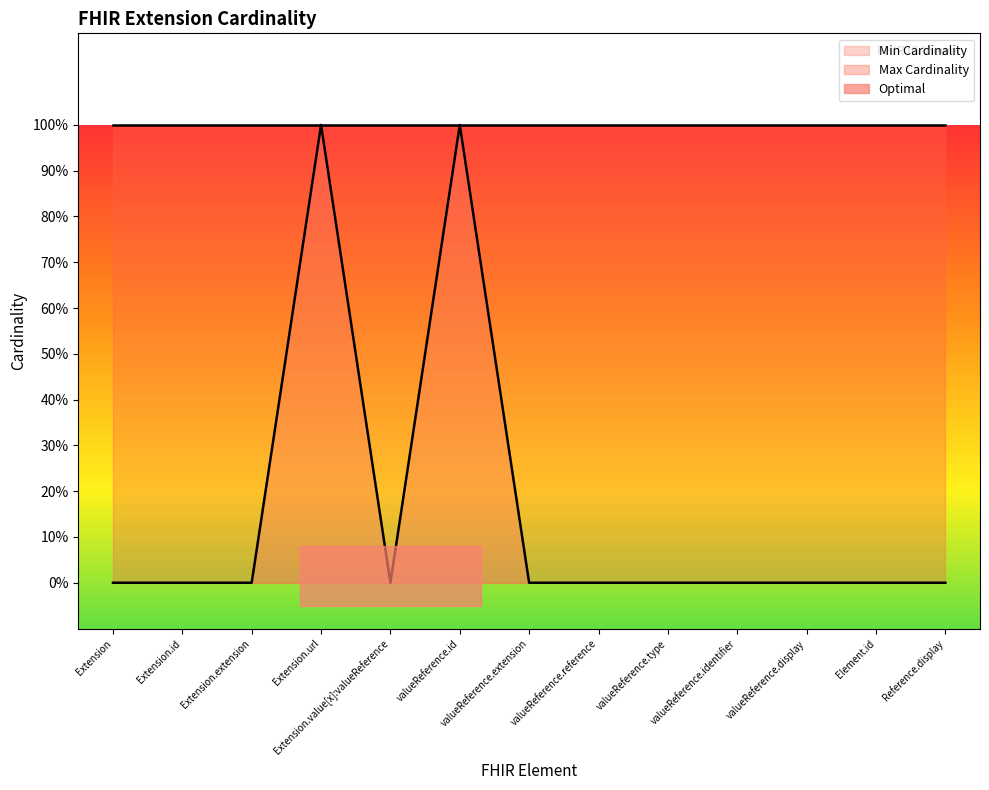

What is the label of the 3rd point from the right?

valueReference.display